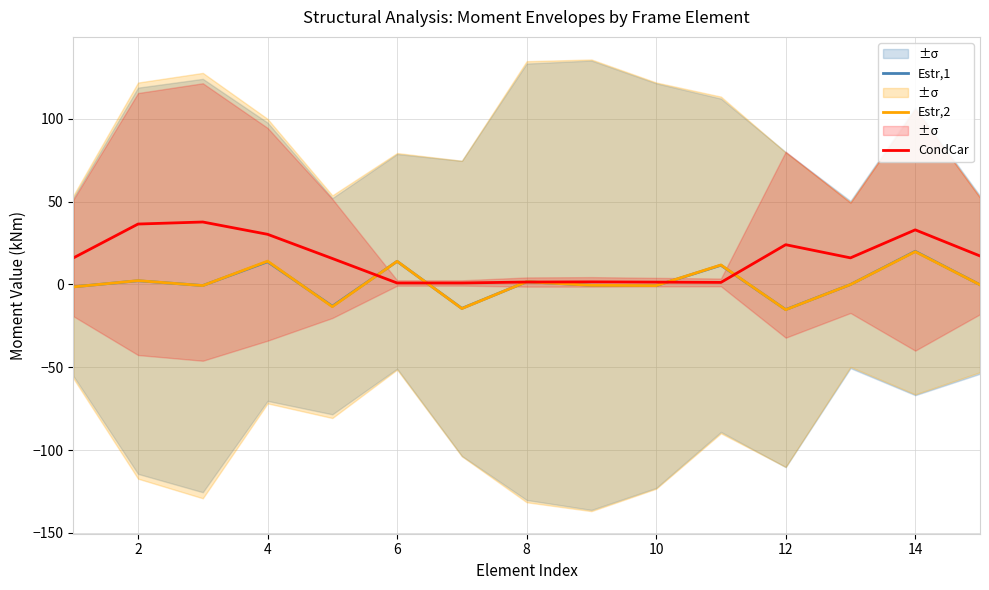

Which series has the widest spread of values?

CondCar